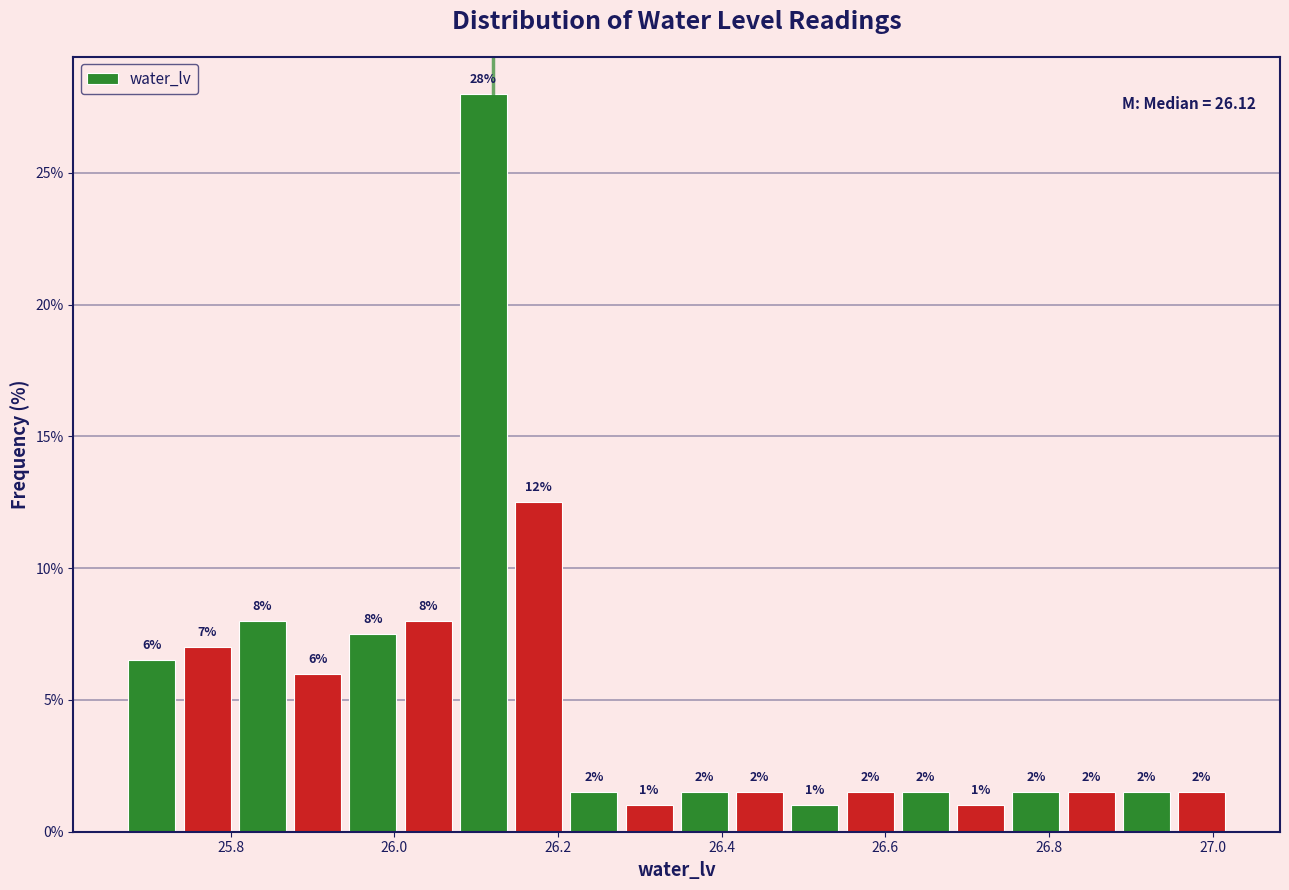

Read against the x-axis, roughly where is the centre of the tallest bar?

26.10